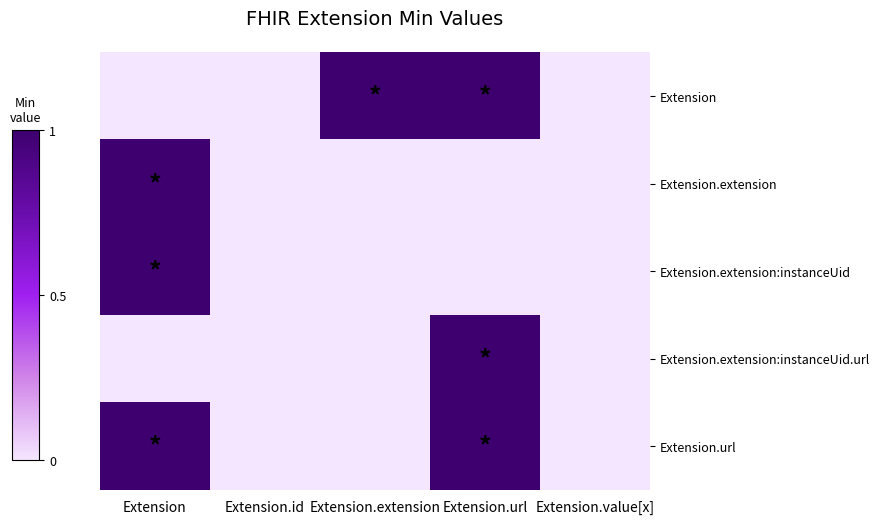

Which series has the largest total across all categories?

Extension